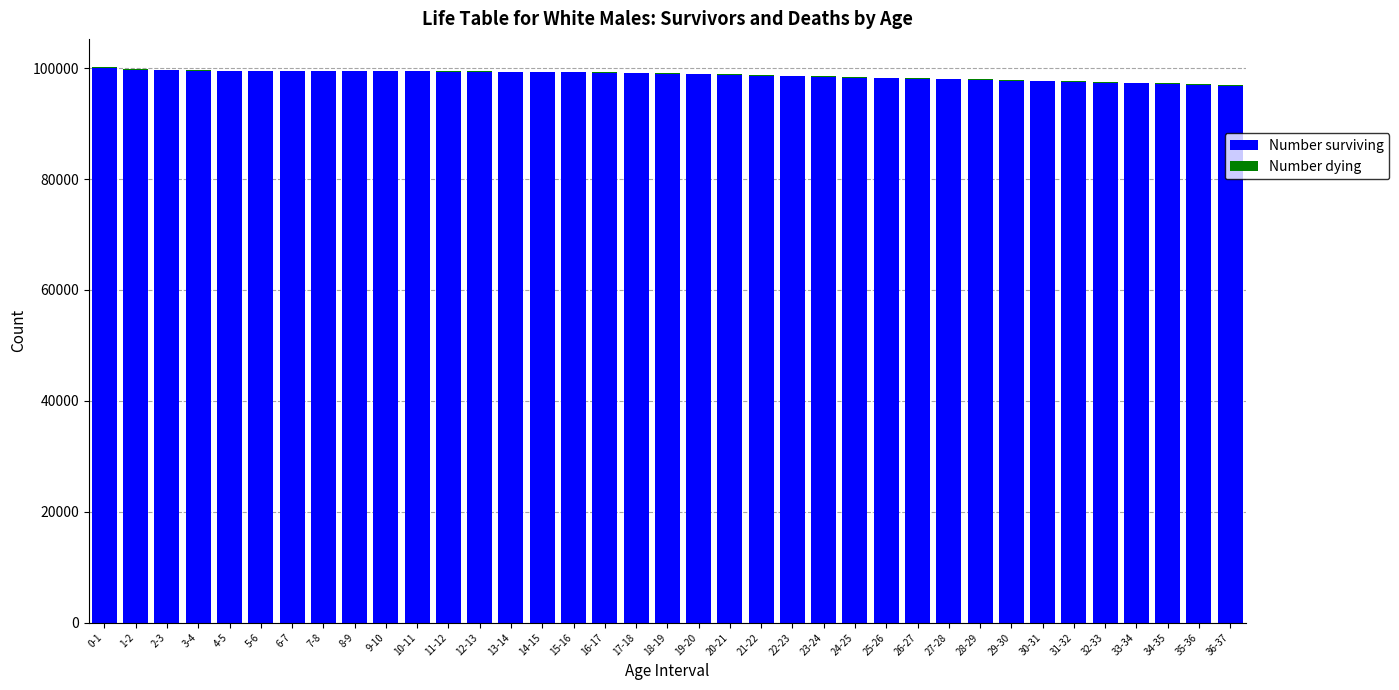

Count the number of data series in this chart.

2